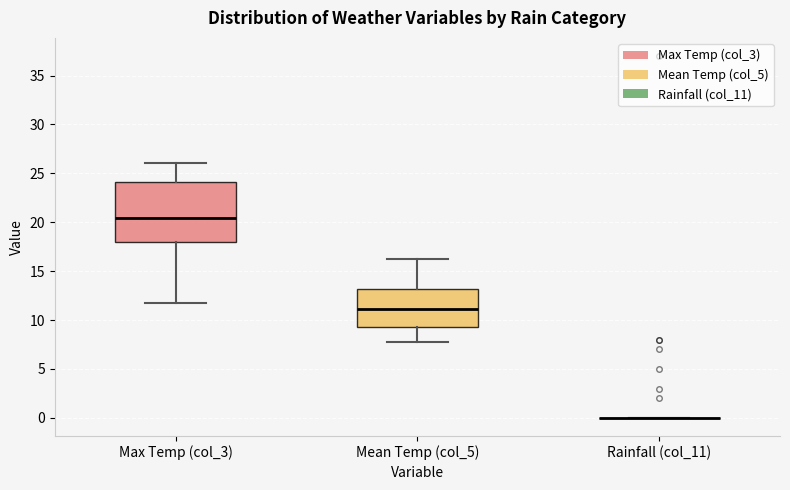

Reading left to right, transcribe this box plot: for each box, give where its median line is, the range the box spans, and where its two whiskers end, as read against the y-axis. The values are not printed on the chart, so give them approximately, as read against the axis.

Max Temp (col_3): median 20.5, box 18.0 to 24.0, whiskers 11.5 to 26.0
Mean Temp (col_5): median 11.0, box 9.5 to 13.0, whiskers 8.0 to 16.0
Rainfall (col_11): box collapsed to a line at 0.0, whiskers 0.0 to 0.0